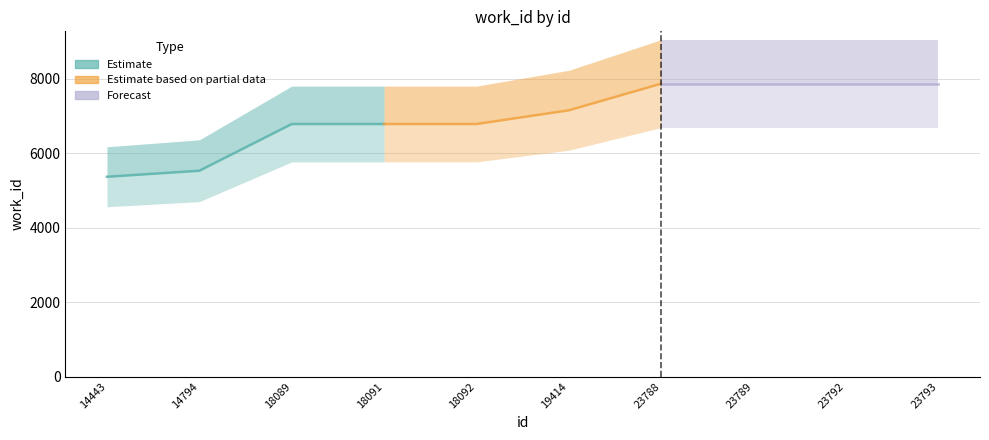

What value does the Estimate series have at 18089, to the nearest 10?

6780